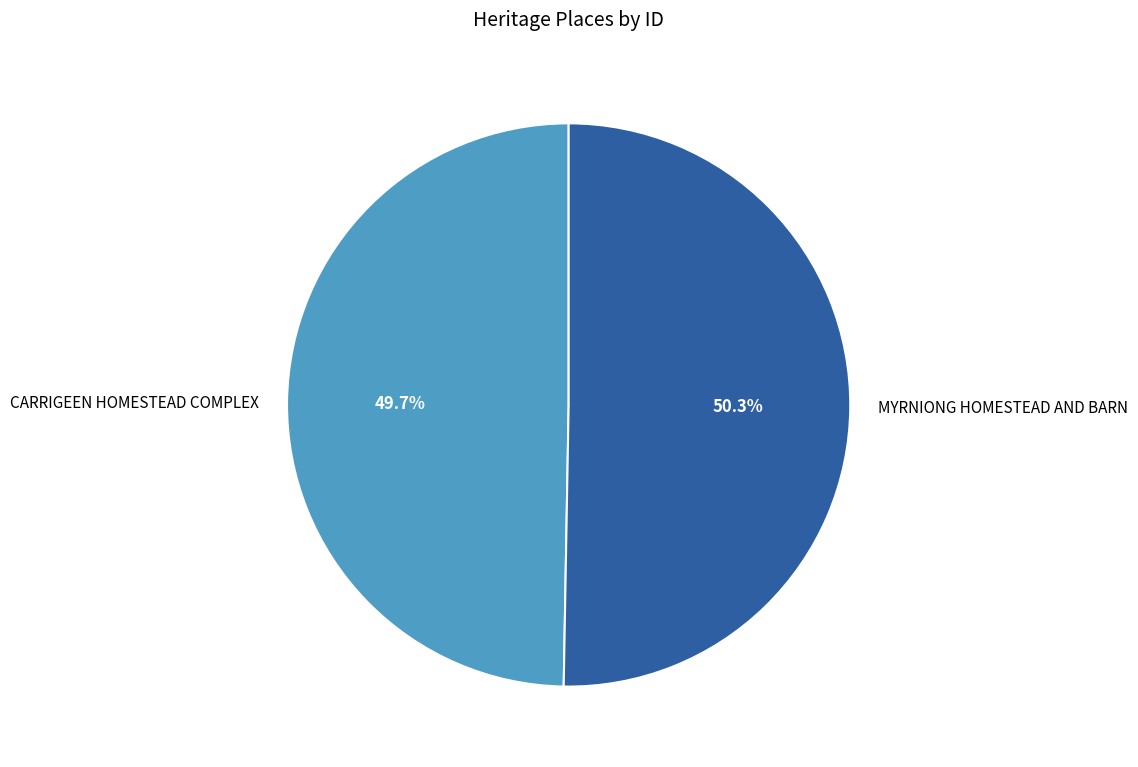

The MYRNIONG HOMESTEAD AND BARN slice represents 60% of the pie. True or false?

False